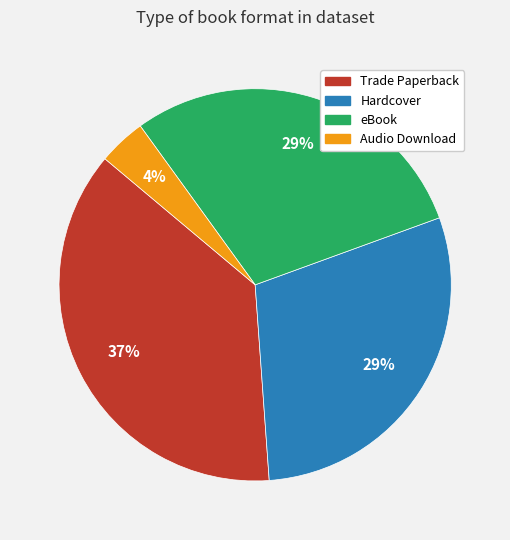

True or false: Hardcover accounts for 29% of the total.

True